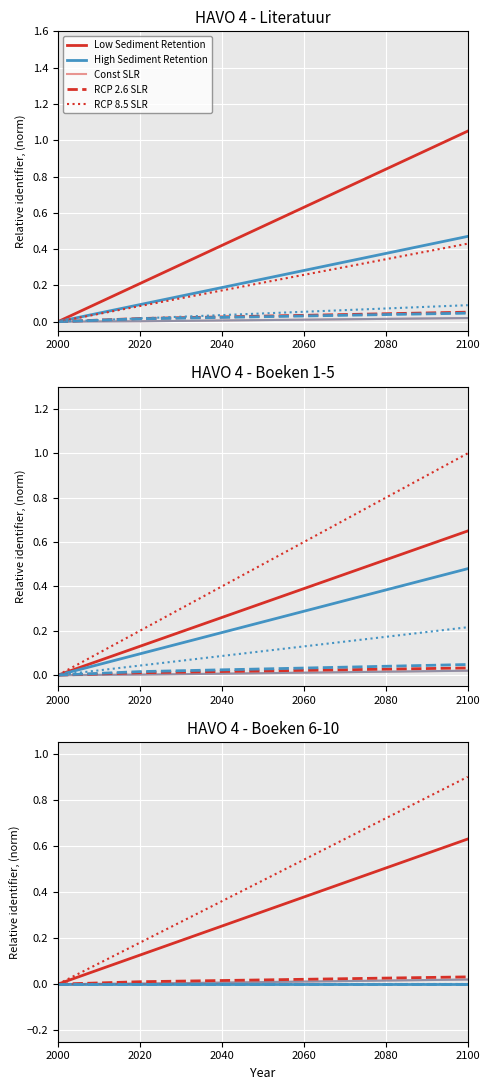

Which series changed the most between 2000 and 2040?

RCP 8.5 SLR